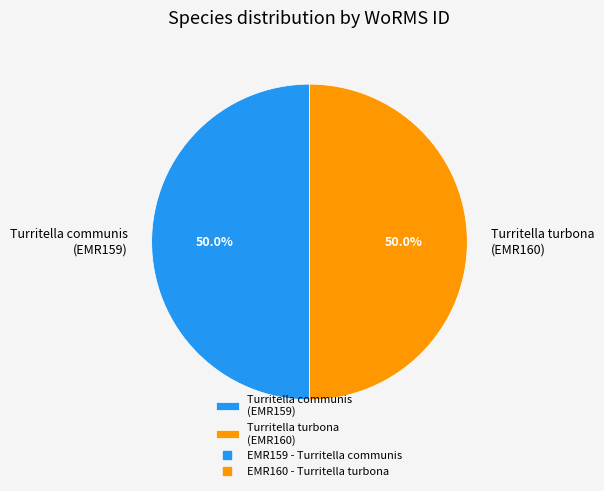

What portion of the pie excludes Turritella turbona (EMR160)?

50.0%